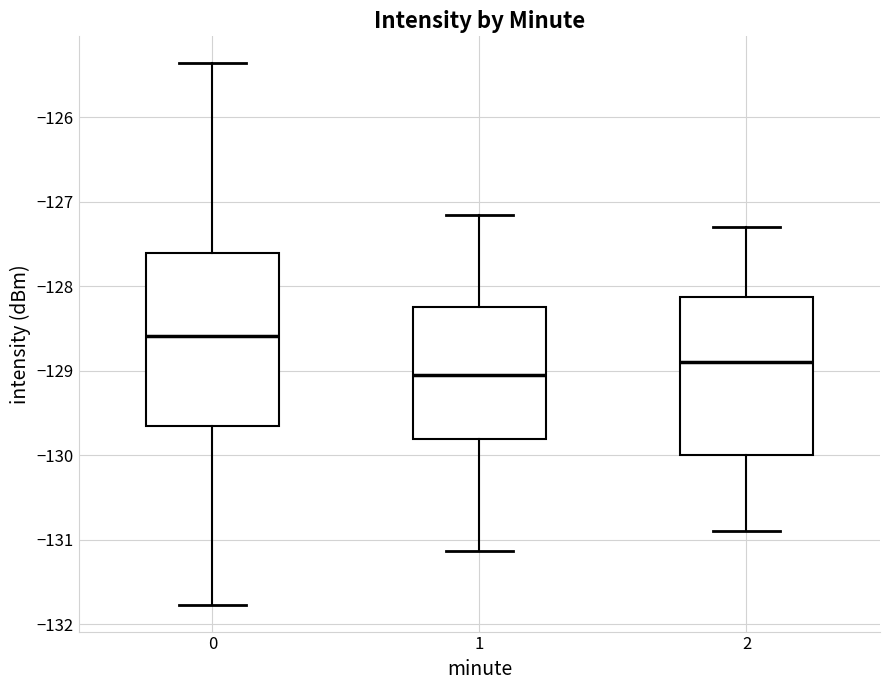

Which box is the tallest, from its lower edge to its upper edge?

0